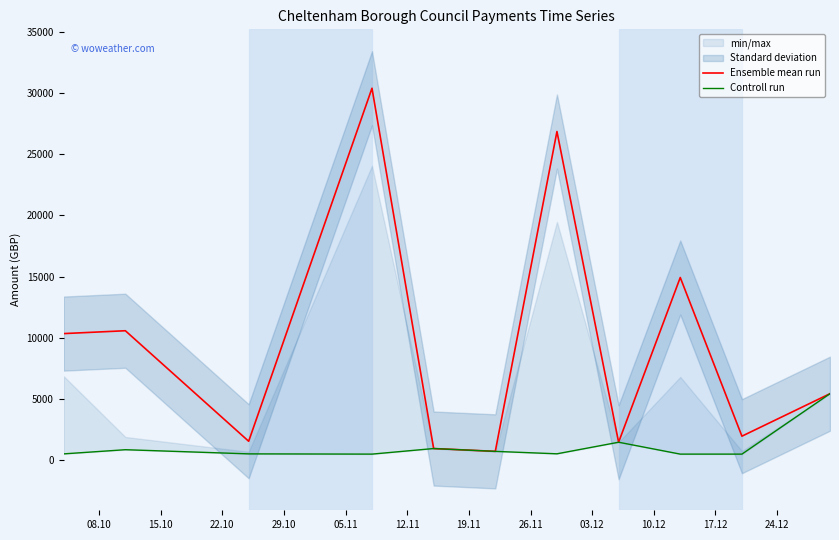

True or false: Controll run and Ensemble mean run intersect in this chart.

False